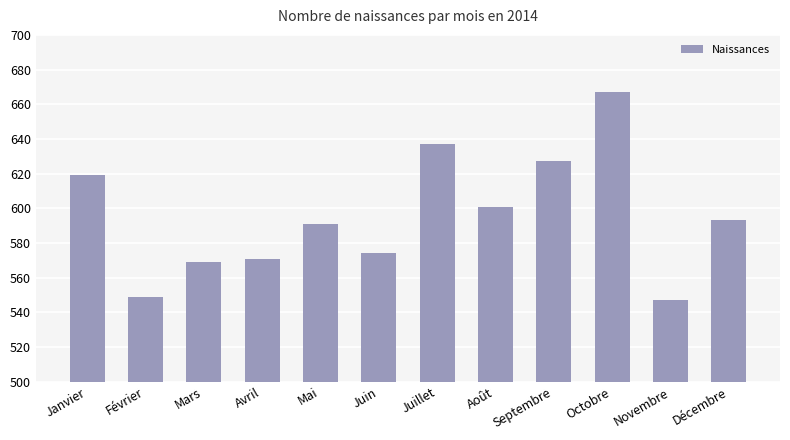

Does the chart contain stacked bars?

No